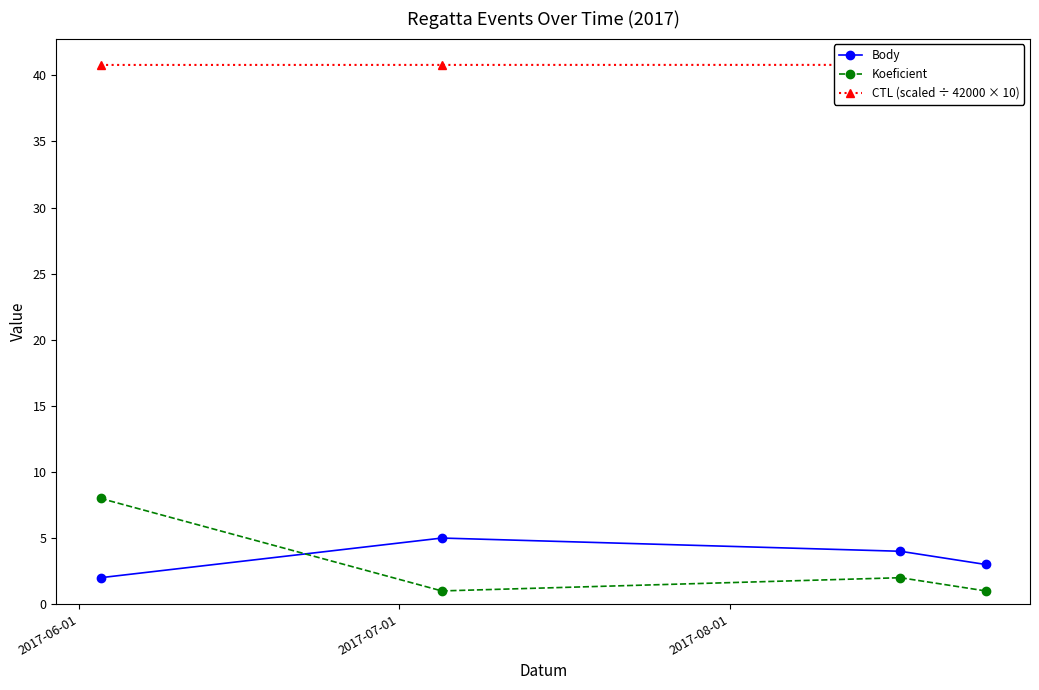

True or false: Body and Koeficient intersect in this chart.

True